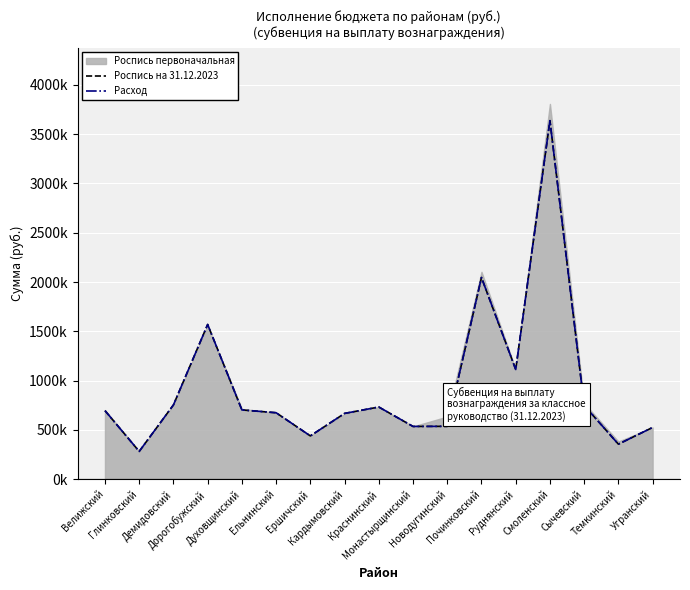

At which category does Расход reach its first local peak?

Дорогобужский